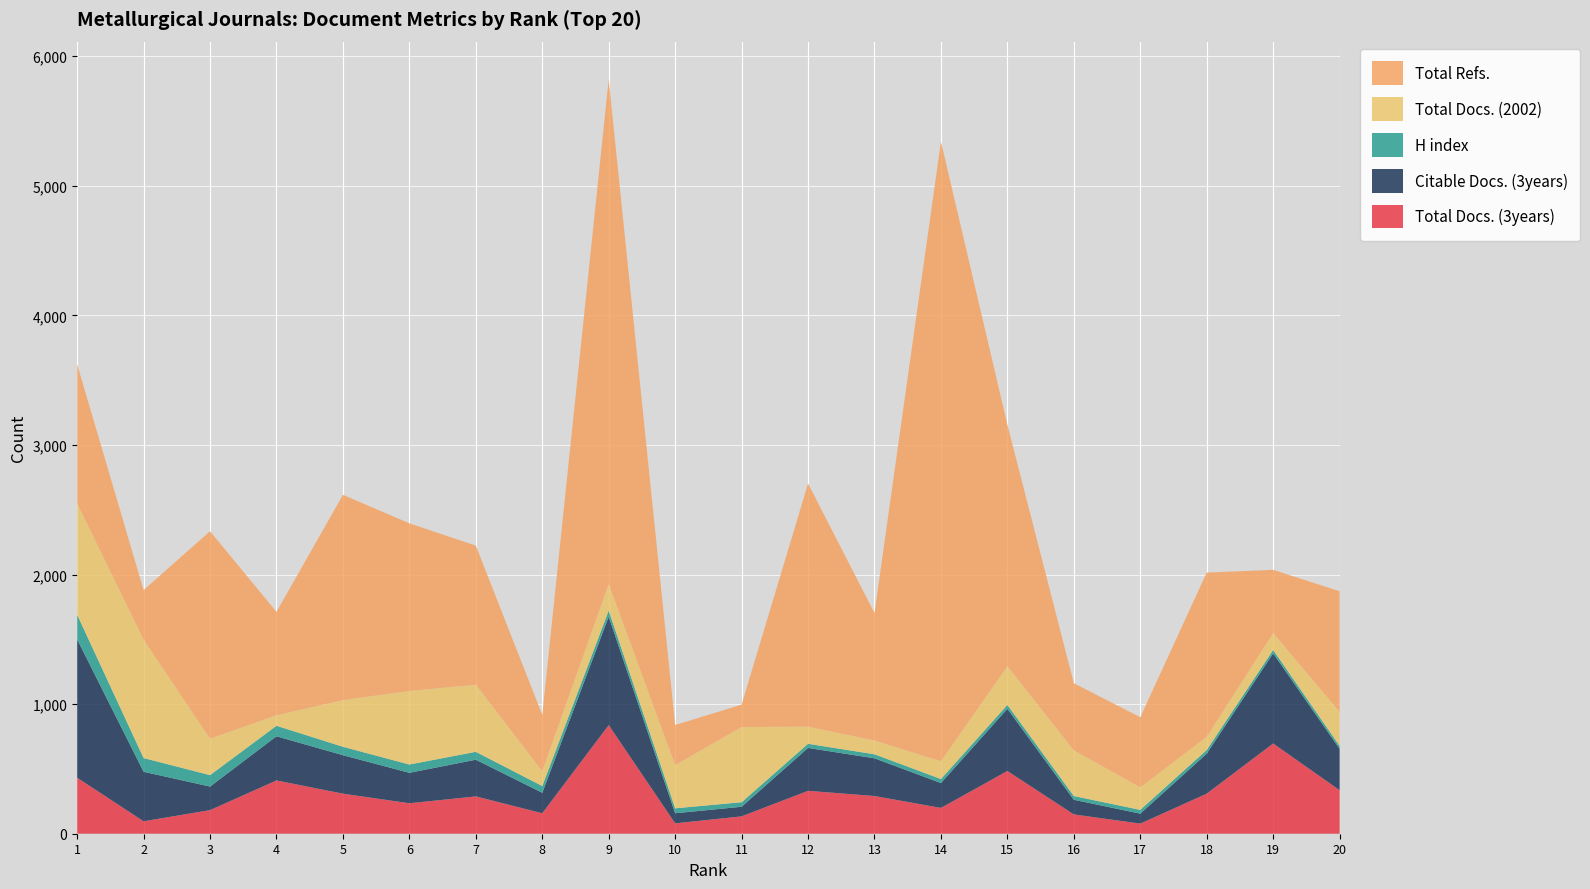

Reading left to right, transcribe all the data shown in this chart.

Total Docs. (3years): 1=432	2=96	3=182	4=411	5=309	6=235	7=288	8=158	9=838	10=80	11=134	12=331	13=291	14=199	15=484	16=149	17=78	18=309	19=696	20=336
Citable Docs. (3years): 1=1068	2=382	3=182	4=341	5=297	6=235	7=283	8=158	9=837	10=78	11=74	12=331	13=291	14=192	15=480	16=113	17=77	18=309	19=696	20=319
H index: 1=190	2=106	3=88	4=81	5=65	6=64	7=61	8=52	9=47	10=38	11=35	12=32	13=31	14=31	15=30	16=29	17=29	18=28	19=26	20=23
Total Docs. (2002): 1=858	2=913	3=281	4=81	5=360	6=567	7=518	8=114	9=204	10=333	11=580	12=132	13=106	14=137	15=298	16=352	17=174	18=101	19=130	20=262
Total Refs.: 1=1074	2=383	3=1601	4=798	5=1584	6=1294	7=1073	8=435	9=3895	10=310	11=173	12=1876	13=984	14=4782	15=1864	16=518	17=541	18=1268	19=488	20=931